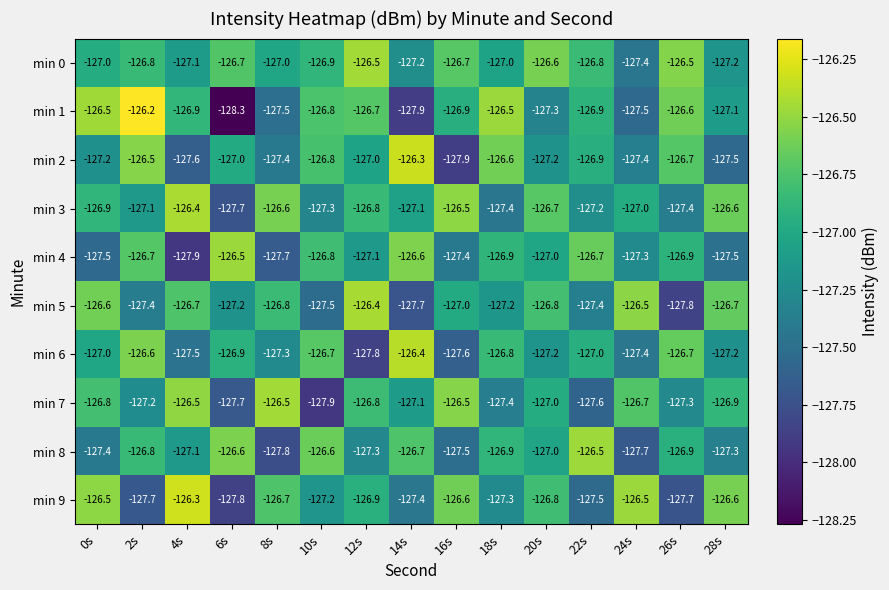

Is the value of min 6 at 26s greater than the value of min 4 at 16s?

Yes